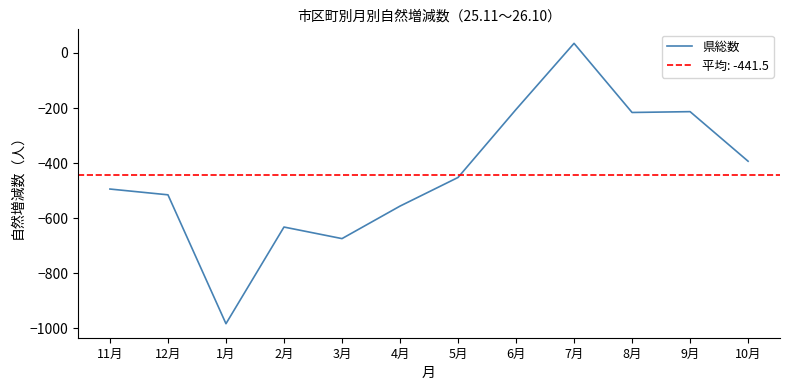

Which has a higher value, 3月 or 11月?

11月